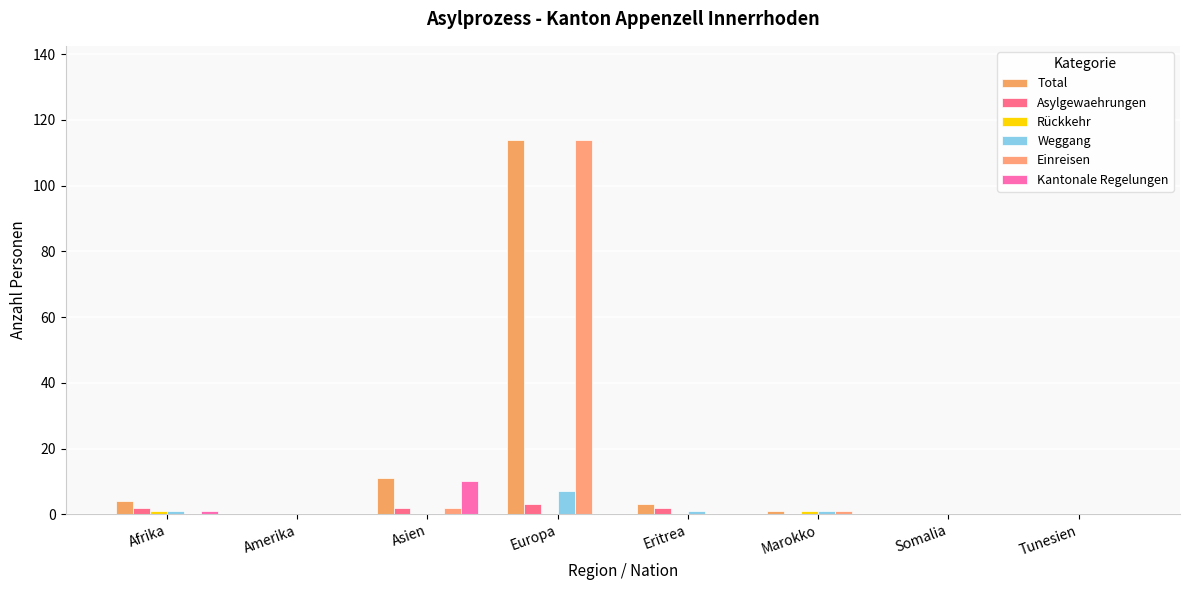

Between Asien and Europa, which is larger?

Europa